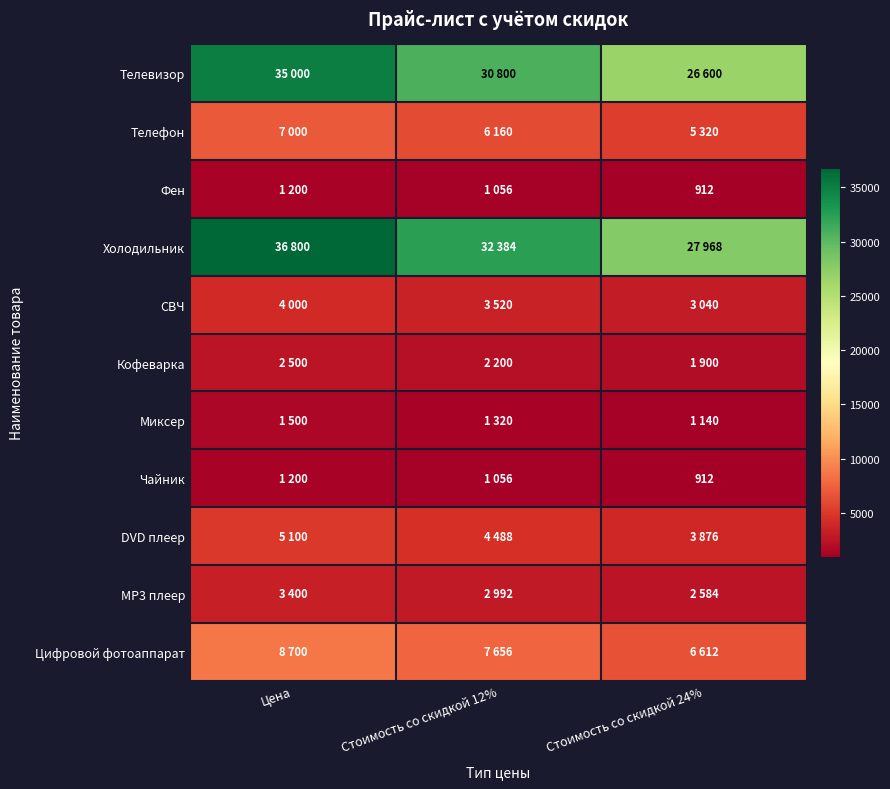

At which label does Миксер first exceed 1320?

Цена